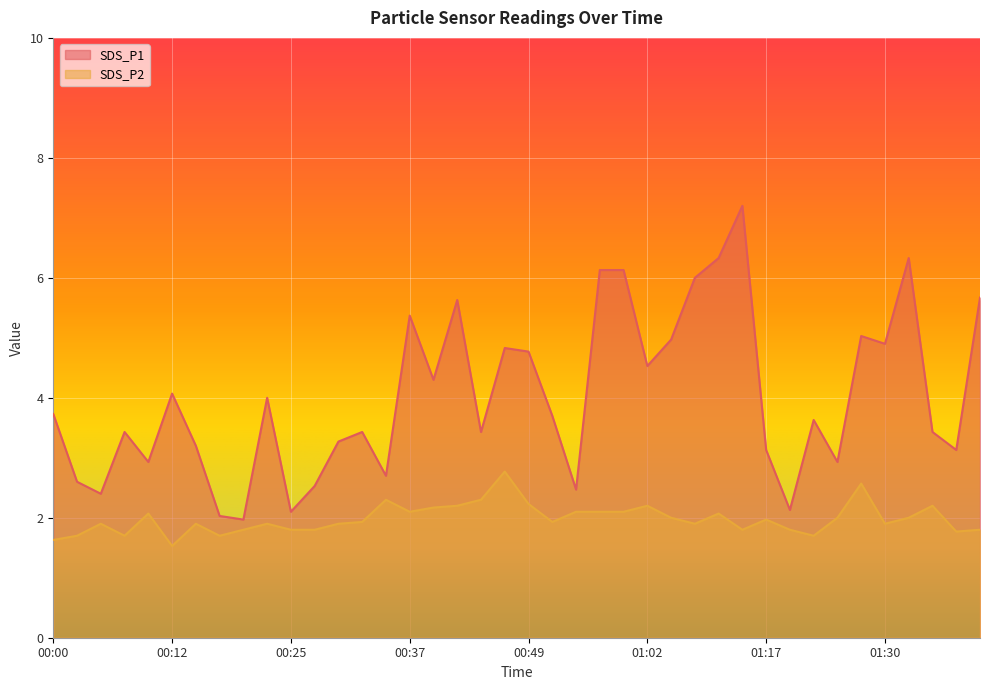

Rank the series by their average value, from highest to lowest.

SDS_P1, SDS_P2